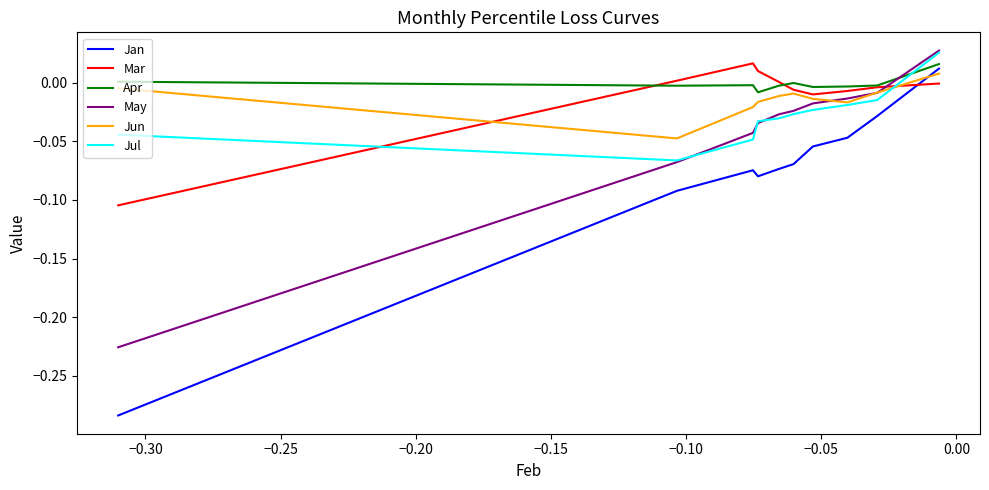

Reading left to right, what are all the values shown in this chart?

Jan: 0.0	-0.0	-0.0	-0.1	-0.1	-0.1	-0.1	-0.1	-0.1	-0.3
Mar: -0.0	-0.0	-0.0	-0.0	-0.0	0.0	0.0	0.0	0.0	-0.1
Apr: 0.0	-0.0	-0.0	-0.0	-0.0	-0.0	-0.0	-0.0	-0.0	0.0
May: 0.0	-0.0	-0.0	-0.0	-0.0	-0.0	-0.0	-0.0	-0.1	-0.2
Jun: 0.0	-0.0	-0.0	-0.0	-0.0	-0.0	-0.0	-0.0	-0.0	-0.0
Jul: 0.0	-0.0	-0.0	-0.0	-0.0	-0.0	-0.0	-0.0	-0.1	-0.0